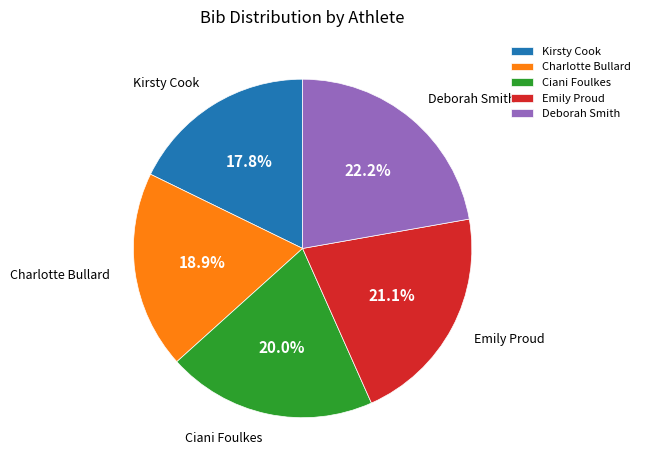

Does any single category account for the majority?

No